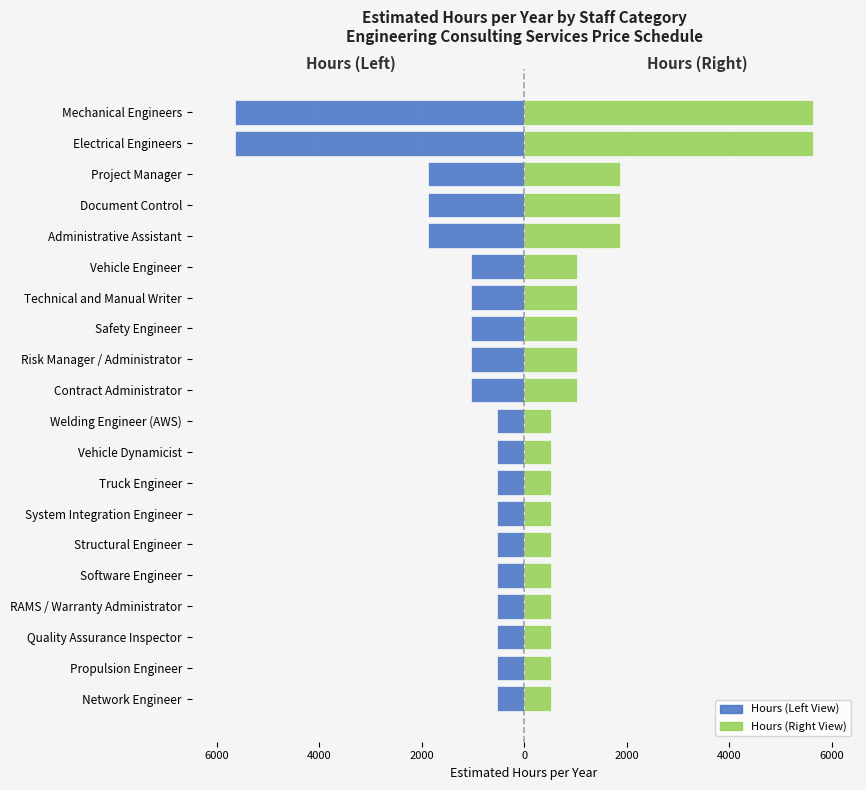

What is the difference between the highest and lowest values at Electrical Engineers?

11280